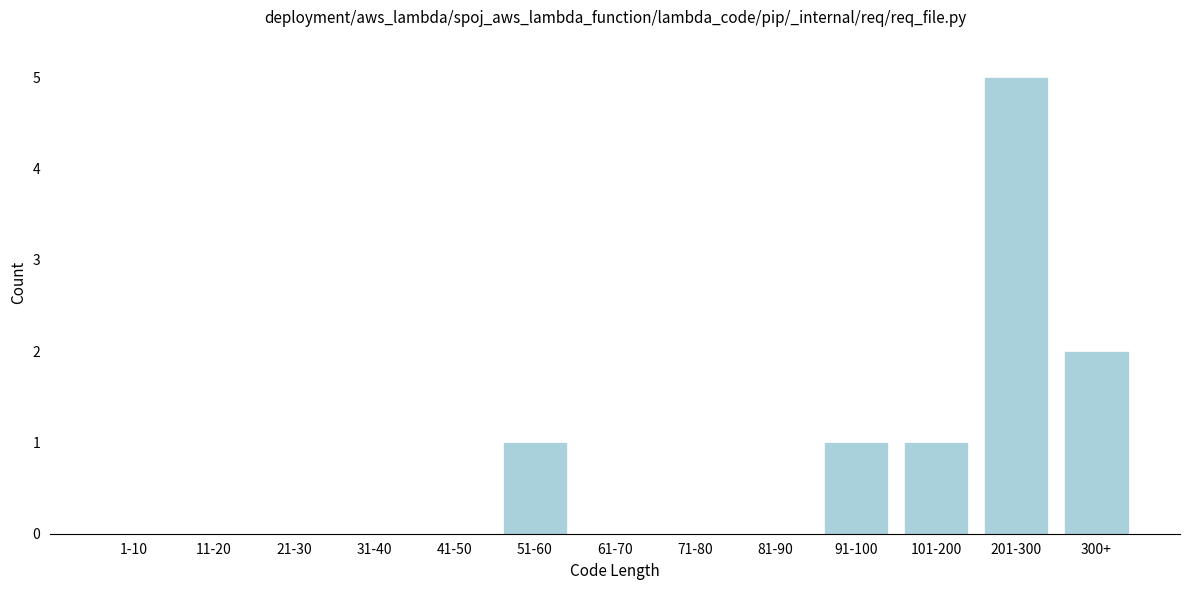

Reading left to right, transcribe all the data shown in this chart.

1-10=0	11-20=0	21-30=0	31-40=0	41-50=0	51-60=1	61-70=0	71-80=0	81-90=0	91-100=1	101-200=1	201-300=5	300+=2